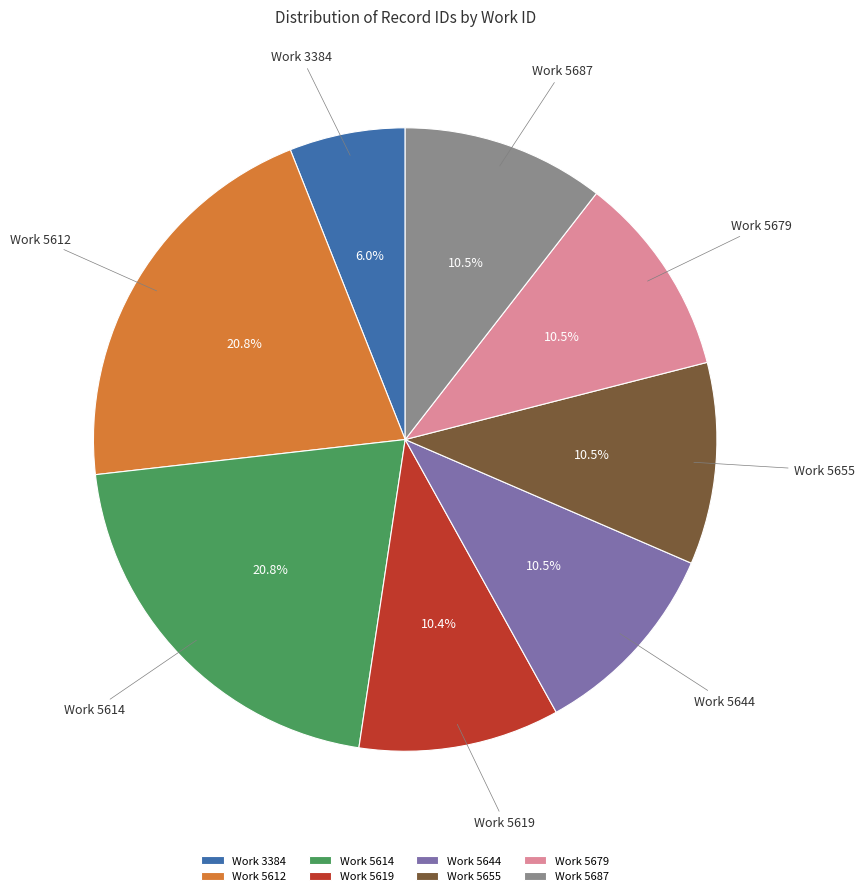

What is the total percentage of Work 5679 and Work 5644?

21.0%